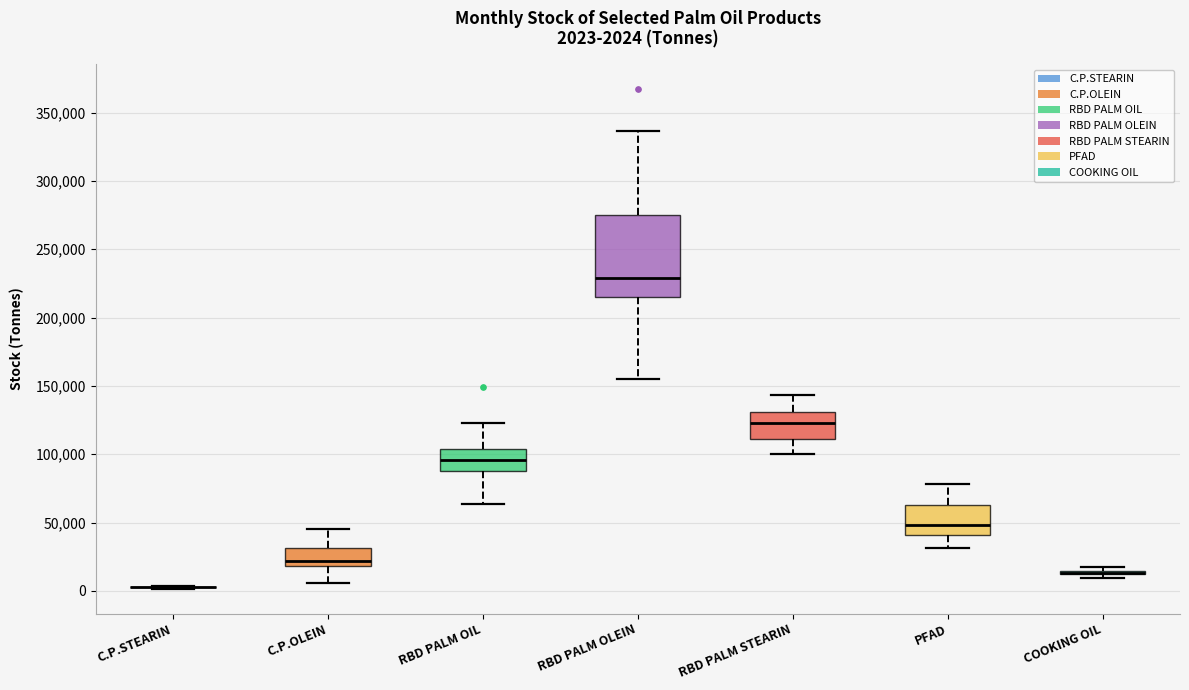

Comparing the boxes themselves (not the whiskers), which one is the tallest?

RBD PALM OLEIN